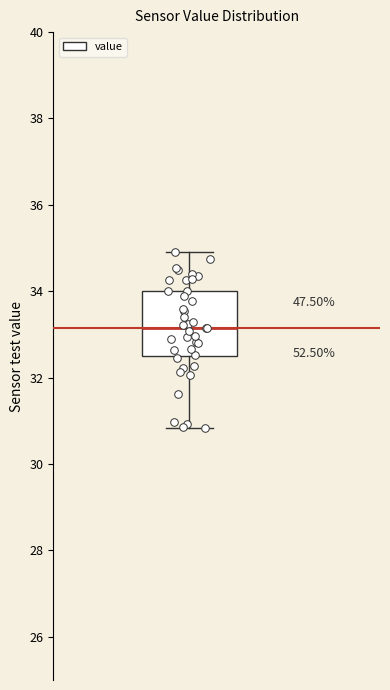

Read this box plot against the y-axis: the position of the median line, the range covered by the box, and the ends of both whiskers. The values are not printed on the chart, so give them approximately, as read against the axis.

median 33.2, box 32.6 to 34.0, whiskers 30.8 to 35.0